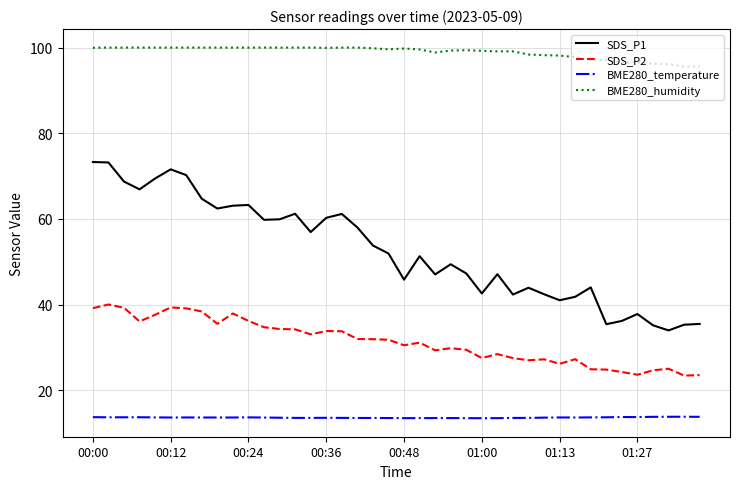

True or false: BME280_temperature has more than 2 points higher than both neighbors.

True